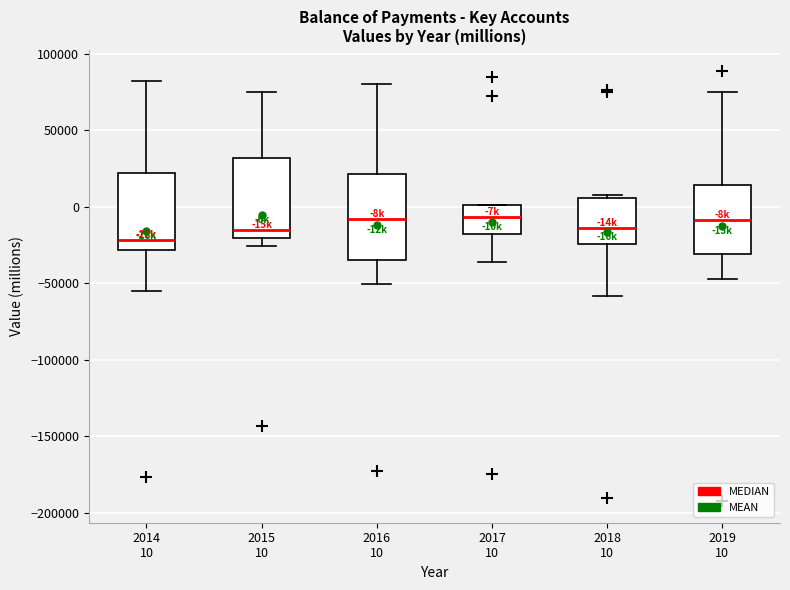

Where does the lower whisker of the box for 2018 10 end on the y-axis? The values are not printed on the chart, so give them approximately, as read against the axis.

-60000